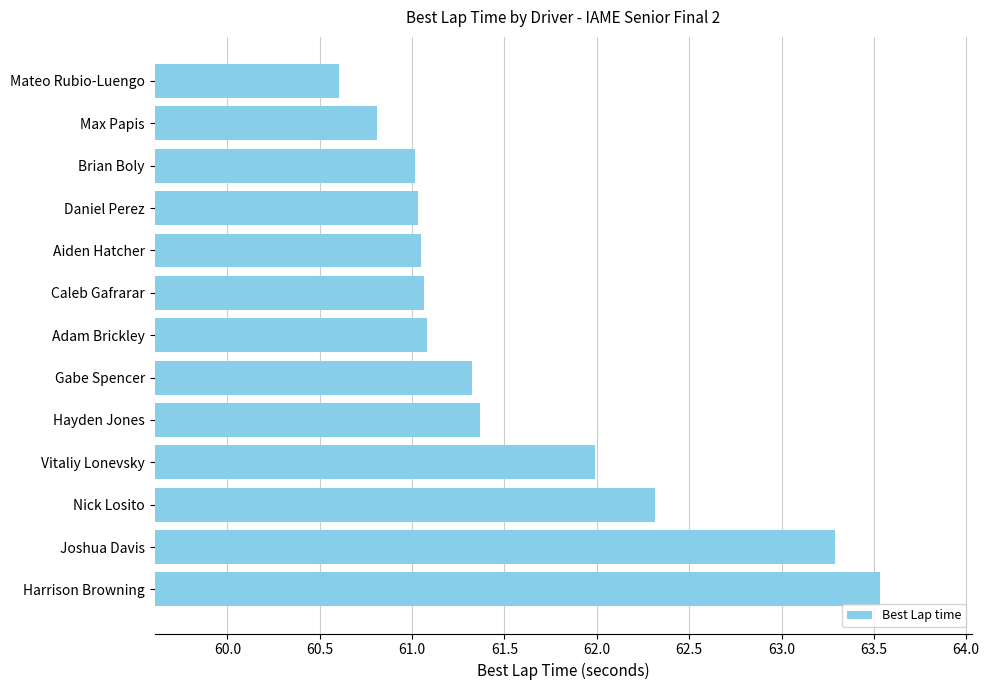

What is the difference between the second highest and second lowest values?

2.5